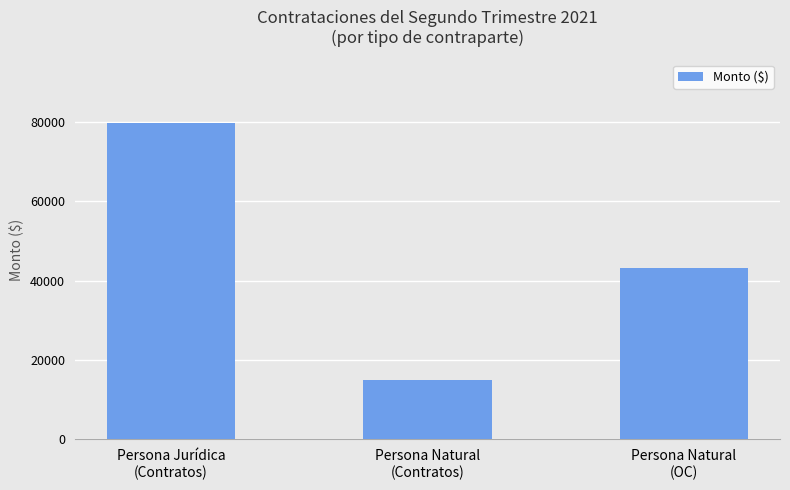

Count the values in the range 14900 to 79800.

3